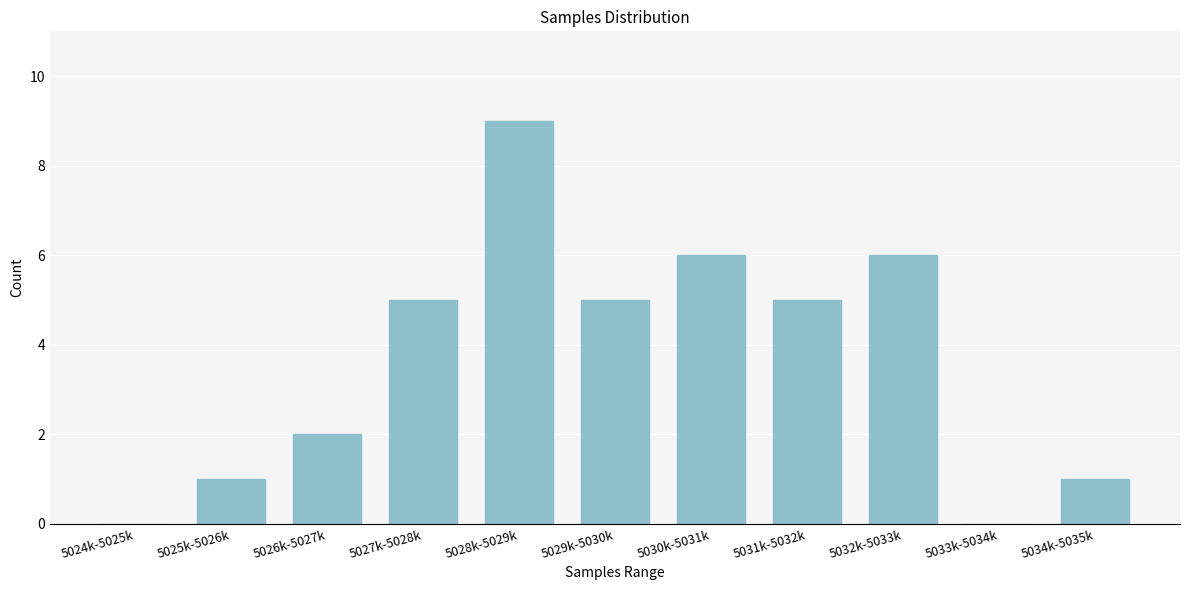

Reading left to right, extract all data points from this chart.

5024k-5025k=0	5025k-5026k=1	5026k-5027k=2	5027k-5028k=5	5028k-5029k=9	5029k-5030k=5	5030k-5031k=6	5031k-5032k=5	5032k-5033k=6	5033k-5034k=0	5034k-5035k=1